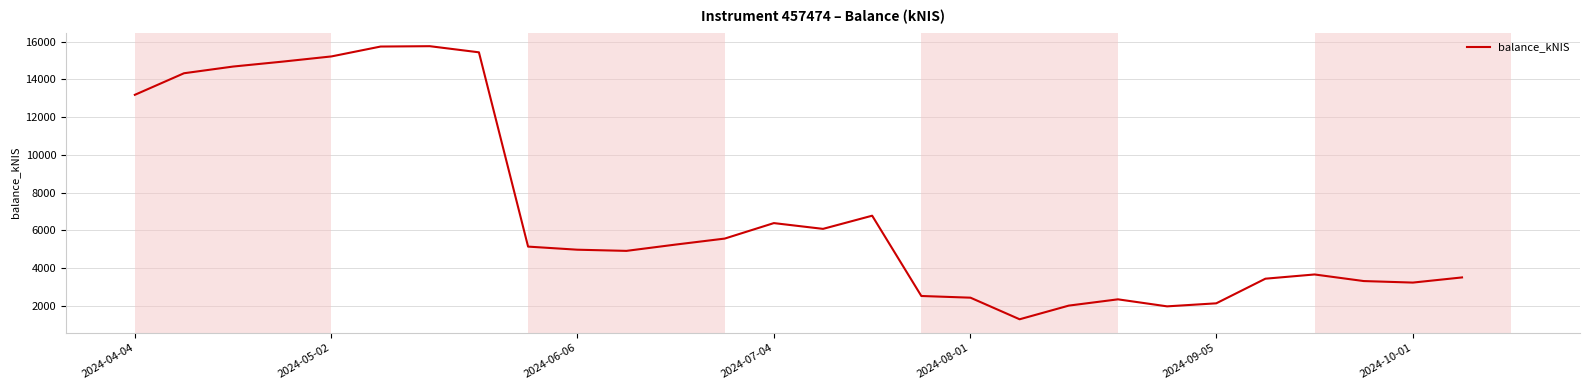

Is this an area chart (filled region under the line)?

No